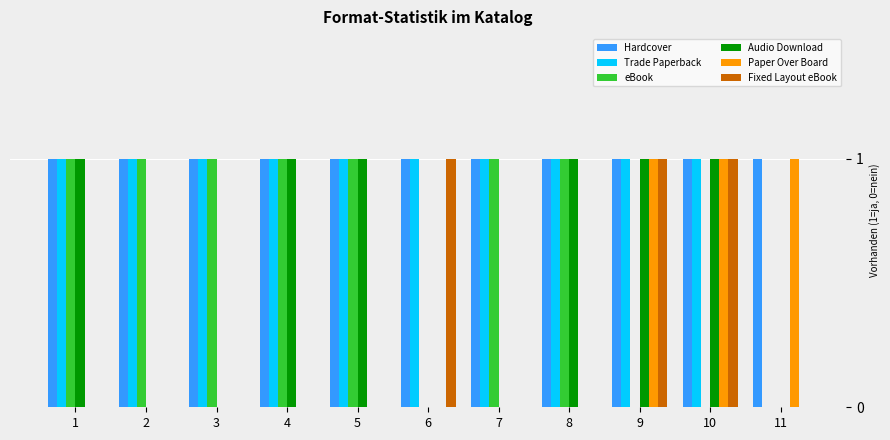

Is it true that Trade Paperback equals 0 at 3?

False